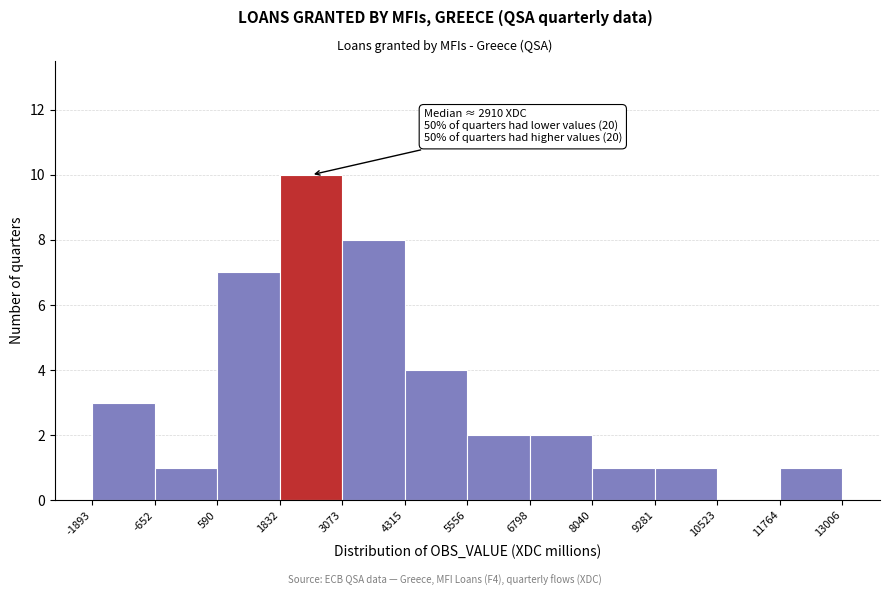

Which range on the x-axis has the tallest bar?

1832 to 3073